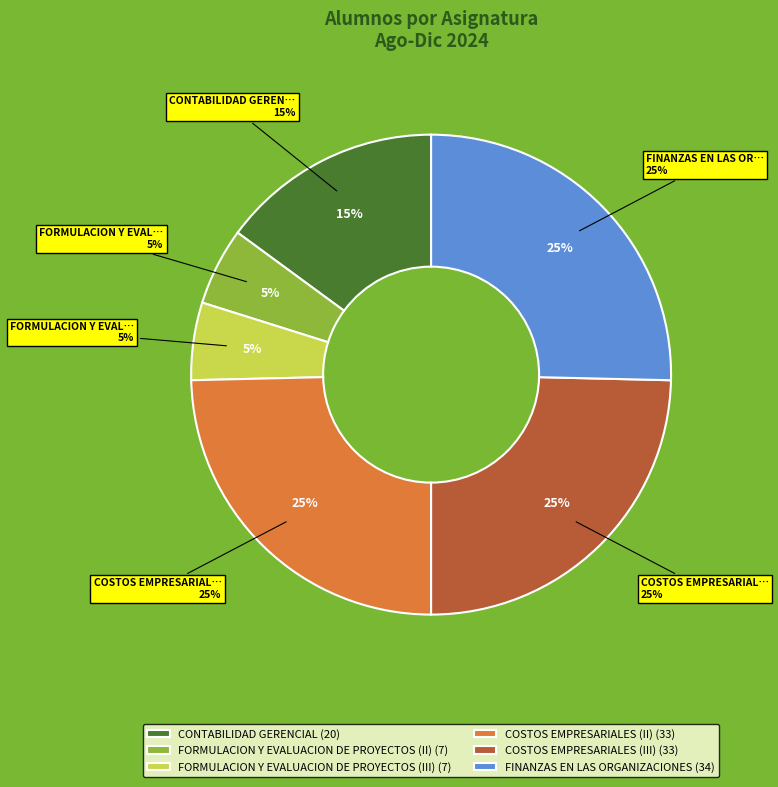

Count the number of slices in the pie.

6